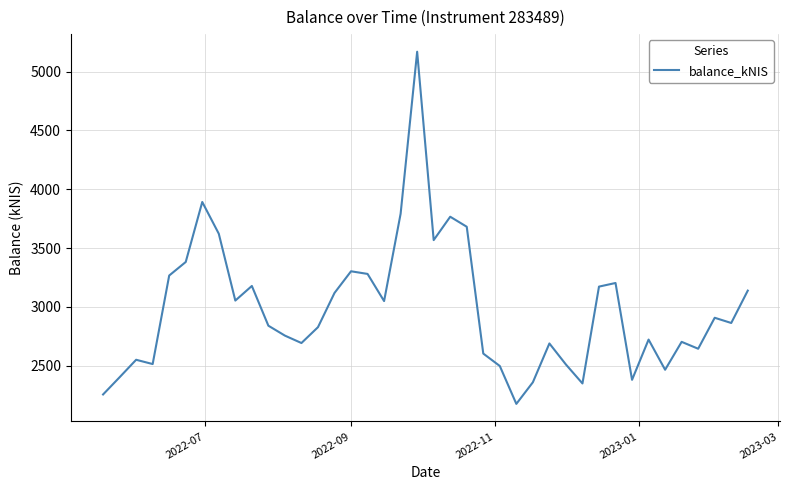

How many values are below 2863?

20